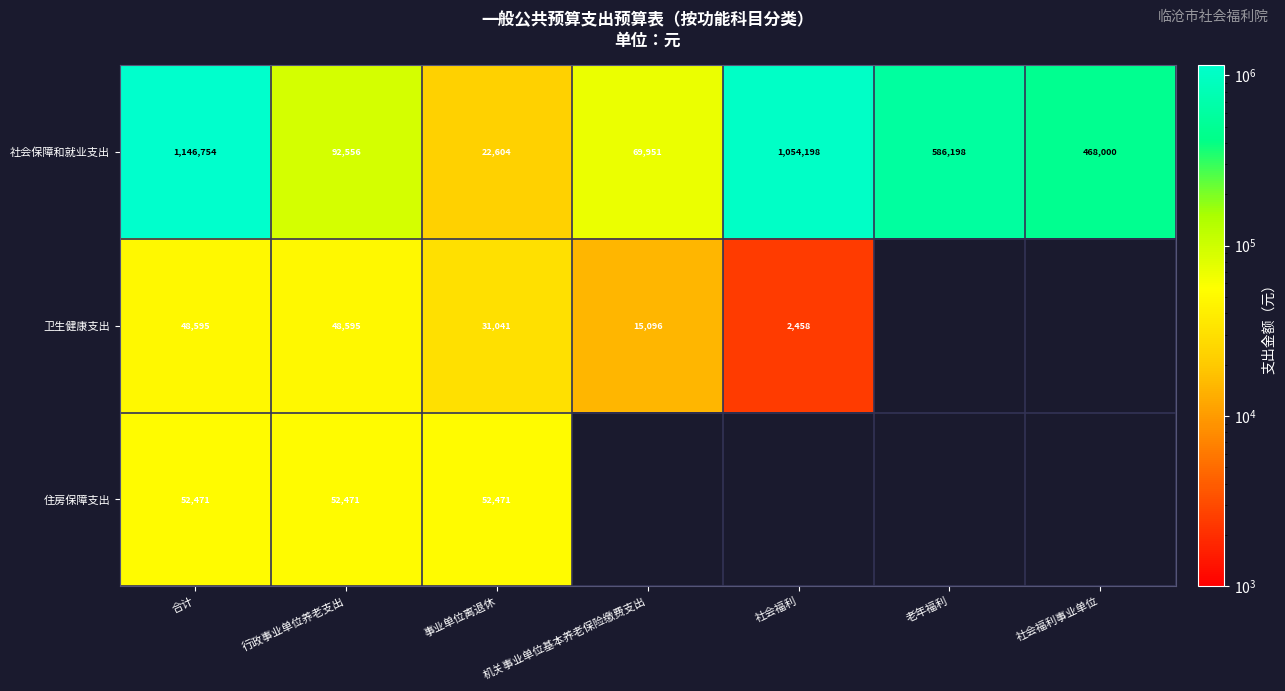

Where is 社会保障和就业支出 nearest to the value 584679?

老年福利